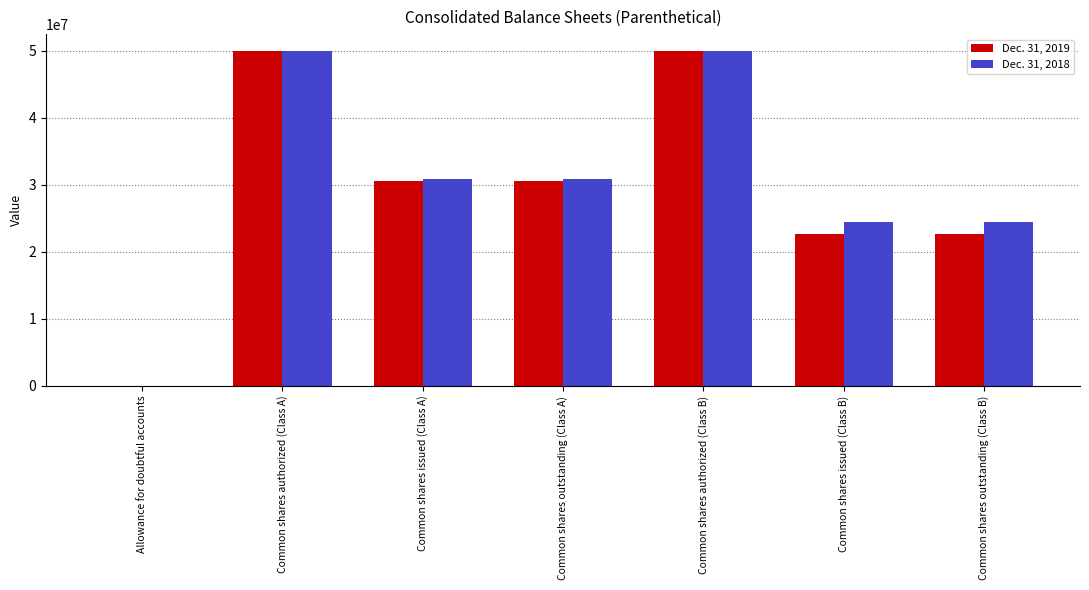

What are all the series names shown in the legend?

Dec. 31, 2019, Dec. 31, 2018